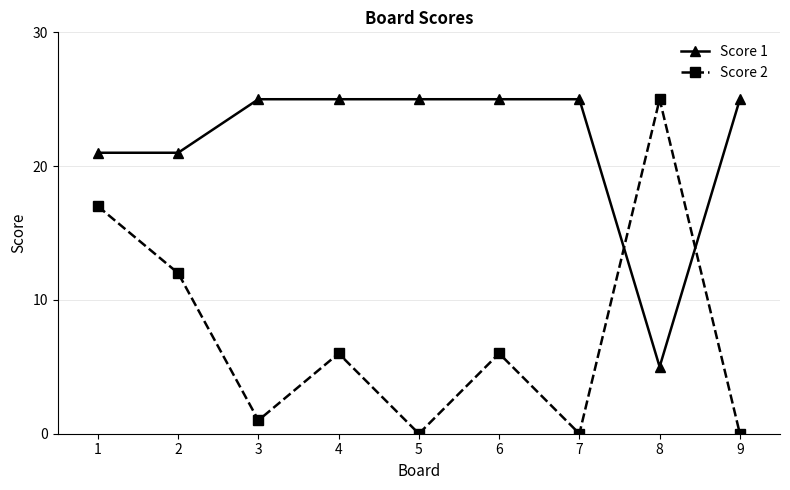

Between which two adjacent categories do Score 2 and Score 1 first intersect?

7 and 8